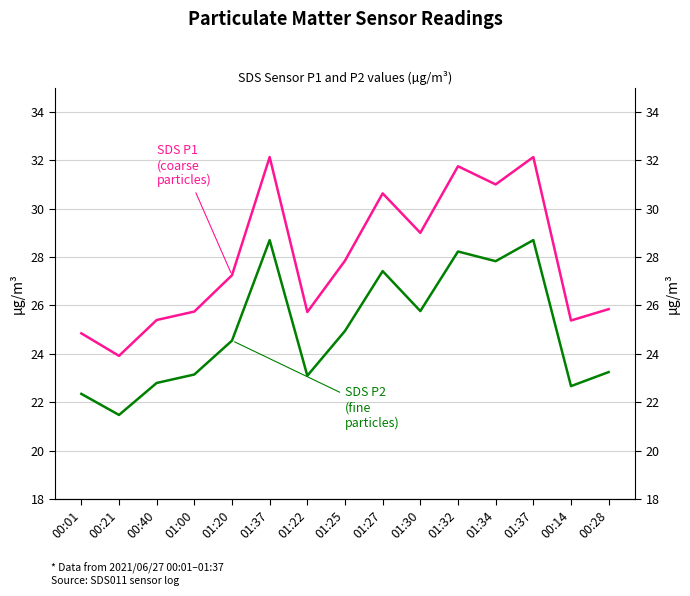

At which label does SDS P2 (fine particles) first exceed 24?

01:20